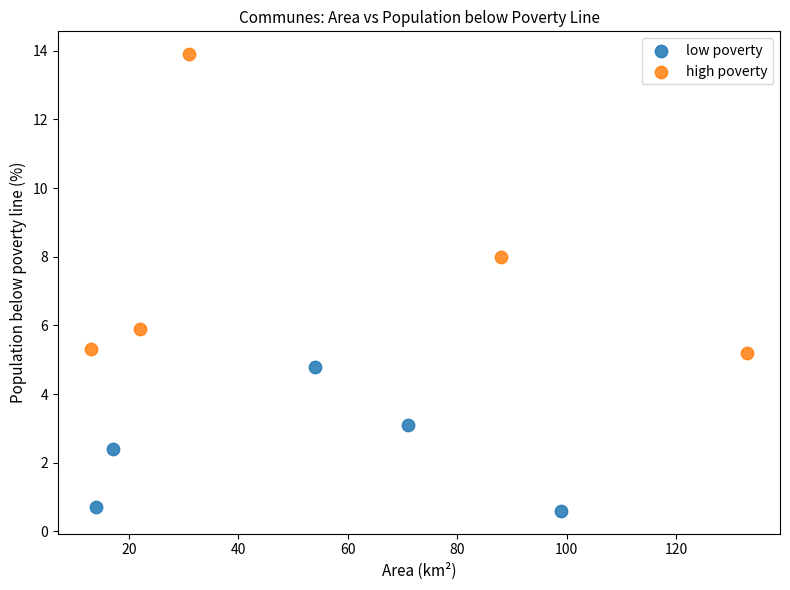

What are all the series names shown in the legend?

low poverty, high poverty